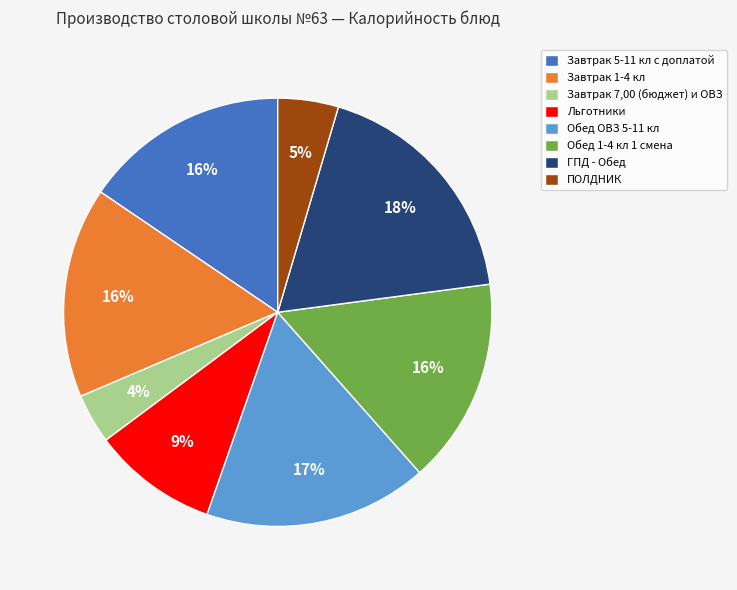

Between Завтрак 7,00 (бюджет) и ОВЗ and Обед 1-4 кл 1 смена, which is larger?

Обед 1-4 кл 1 смена